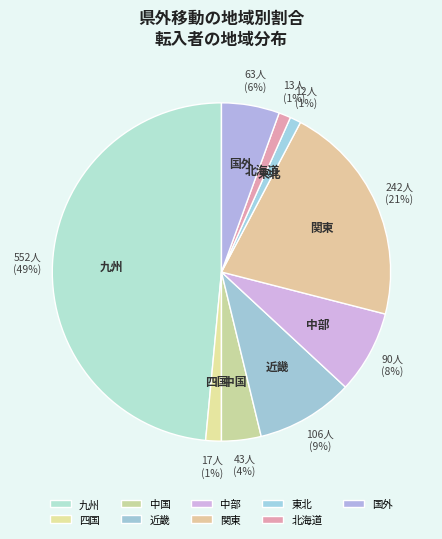

To the nearest percent, what is the average slice percentage?

11%